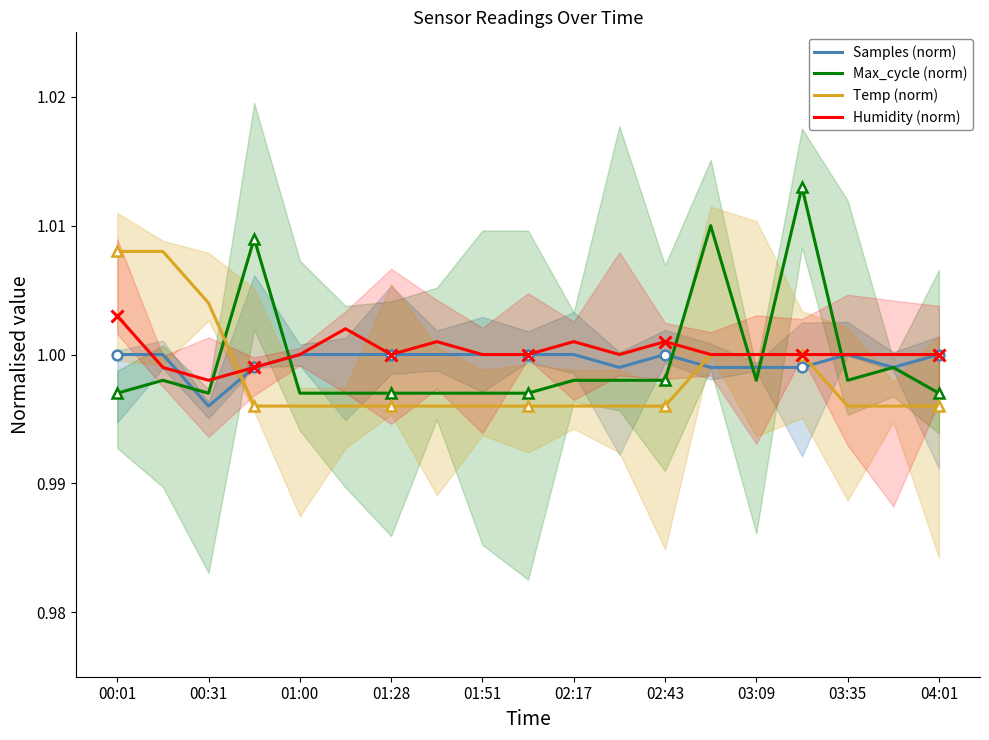

True or false: Max_cycle (norm) and Temp (norm) cross at least once.

True